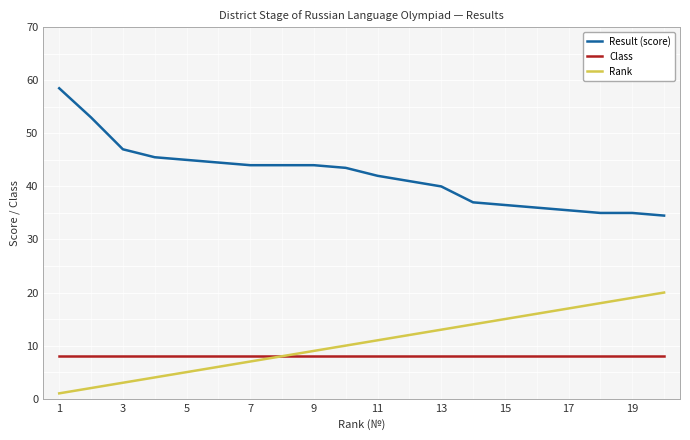

True or false: Rank and Result (score) intersect in this chart.

False